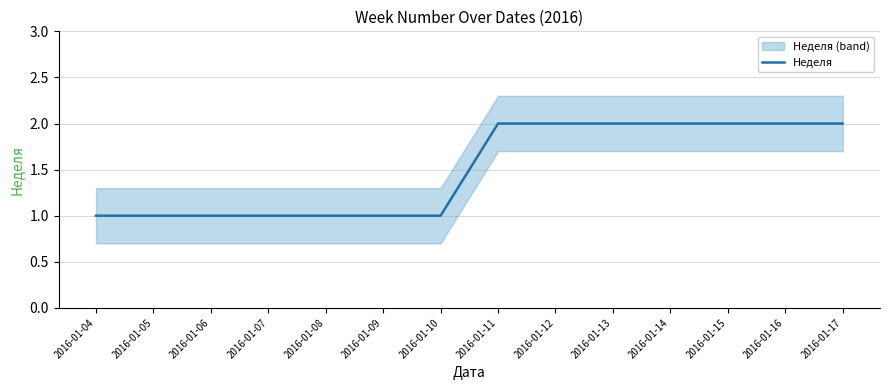

List the labels in order of value, largest first.

2016-01-11, 2016-01-12, 2016-01-13, 2016-01-14, 2016-01-15, 2016-01-16, 2016-01-17, 2016-01-04, 2016-01-05, 2016-01-06, 2016-01-07, 2016-01-08, 2016-01-09, 2016-01-10